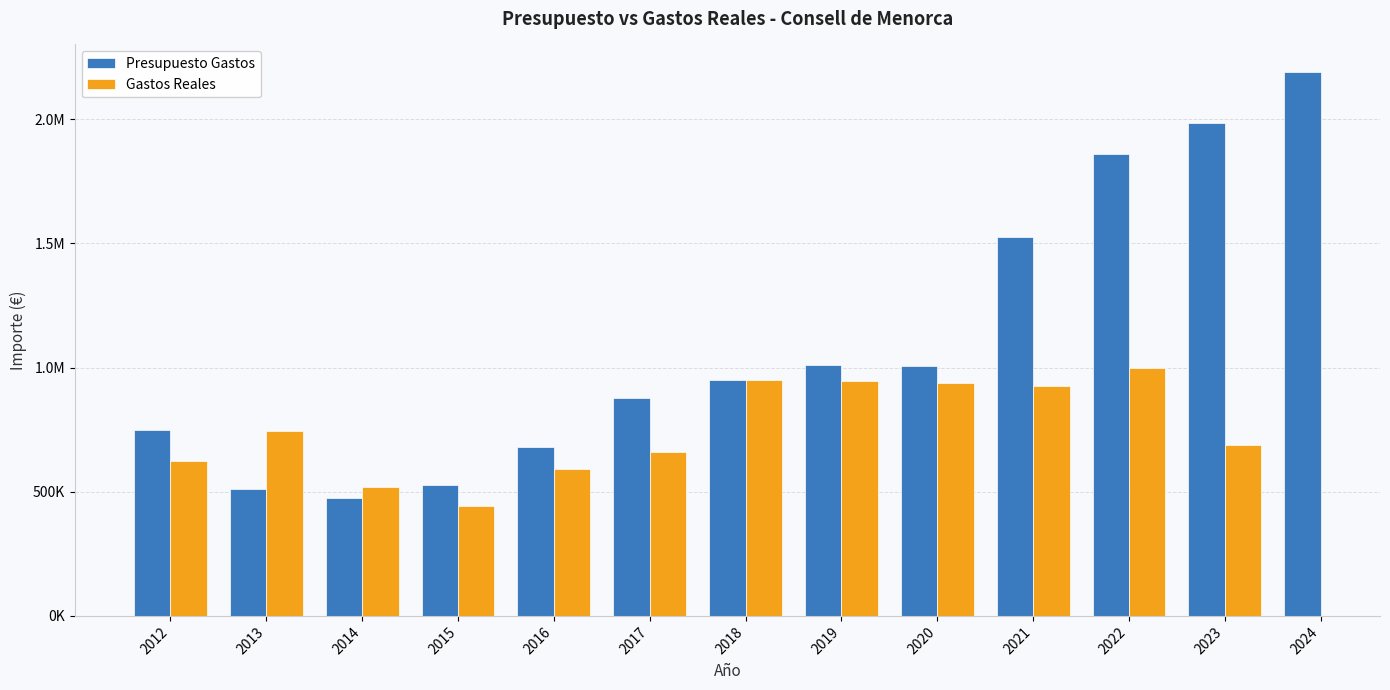

At 2014, list the series in order from largest to smallest.

Gastos Reales, Presupuesto Gastos